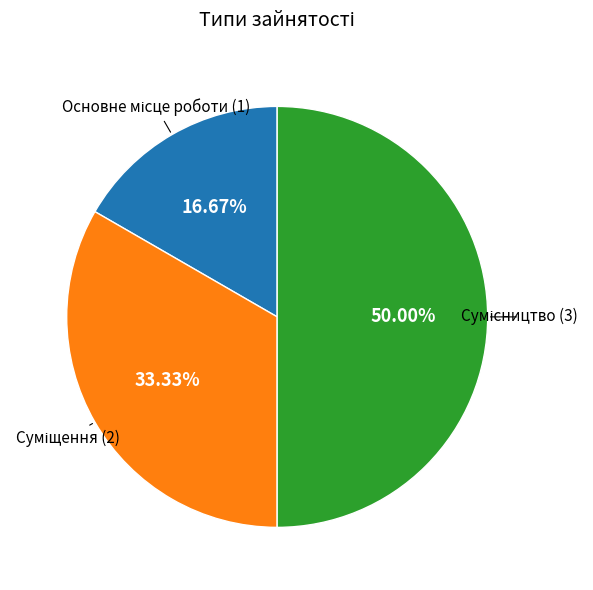

How many segments does this pie chart have?

3